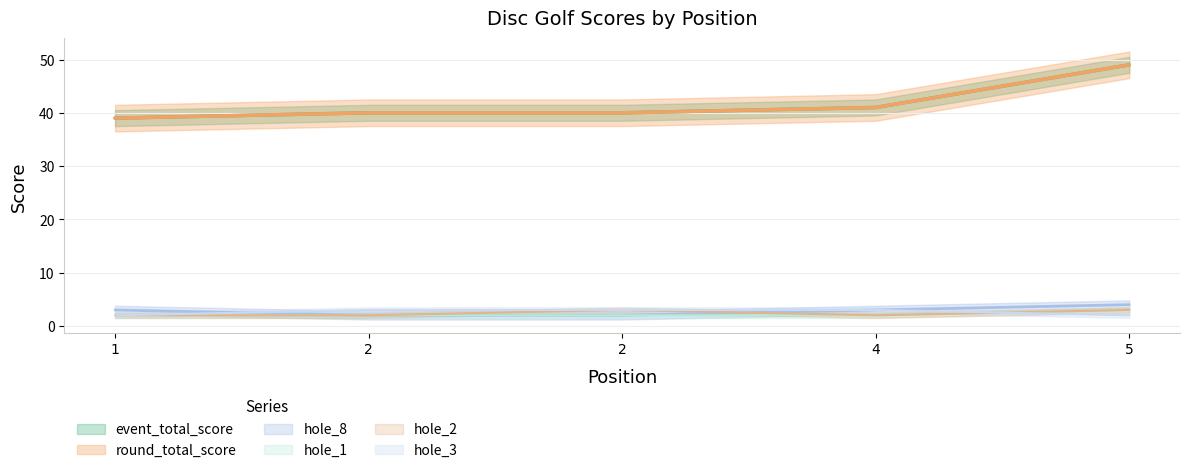

What is the total value across all series at 4?

92